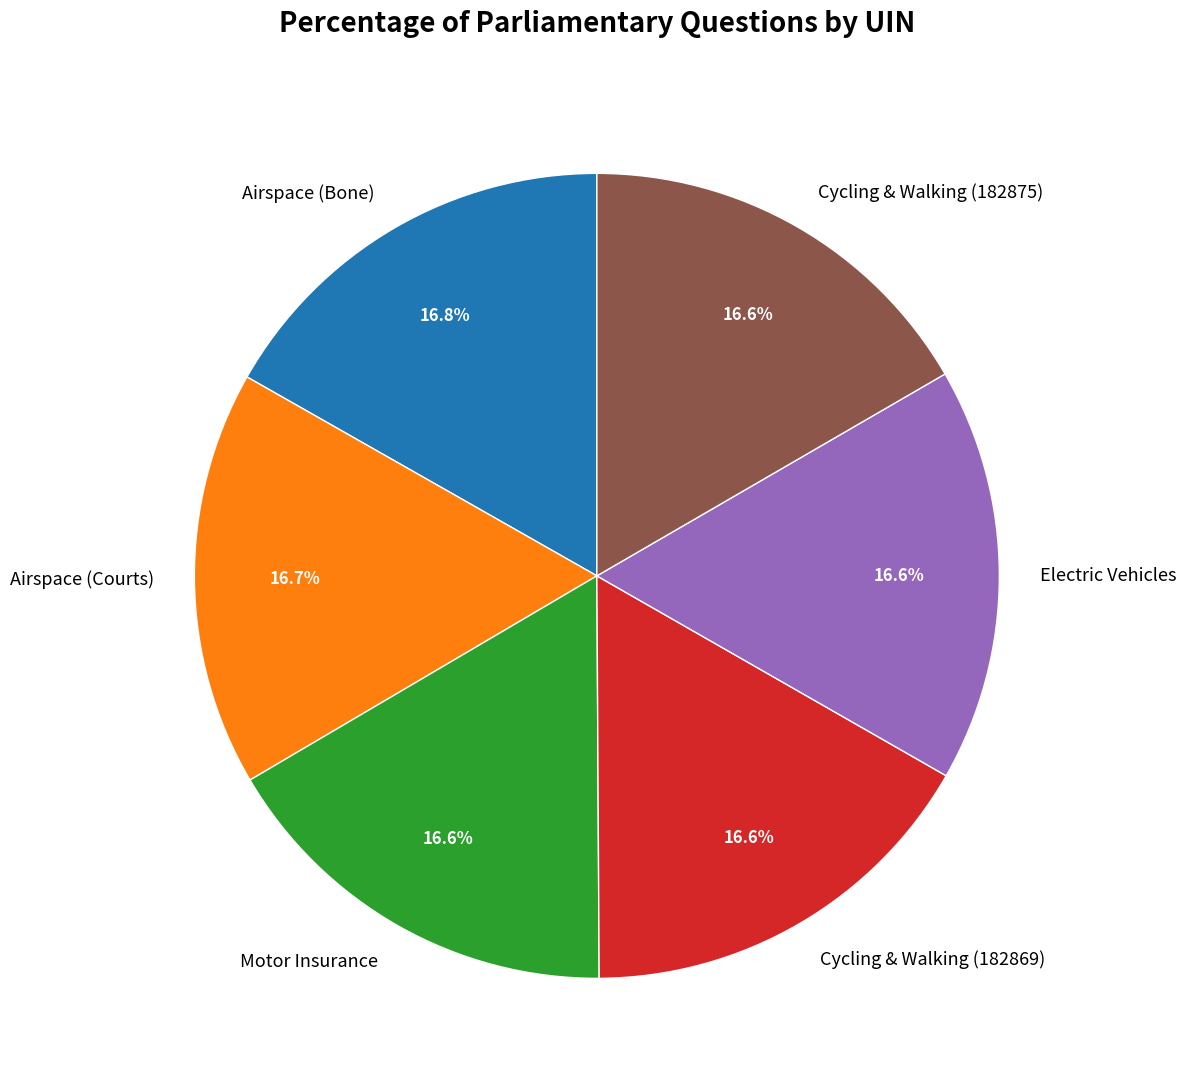

Approximately how many times larger is the value at Cycling & Walking (182875) compared to Airspace (Courts)?

1.0